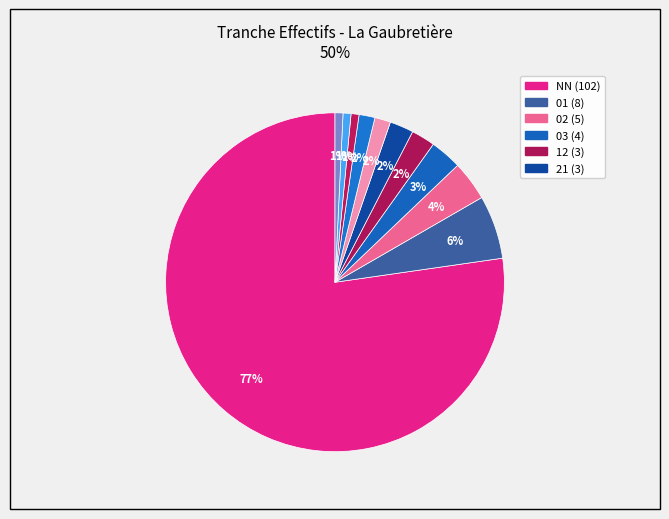

What is the majority slice?

NN